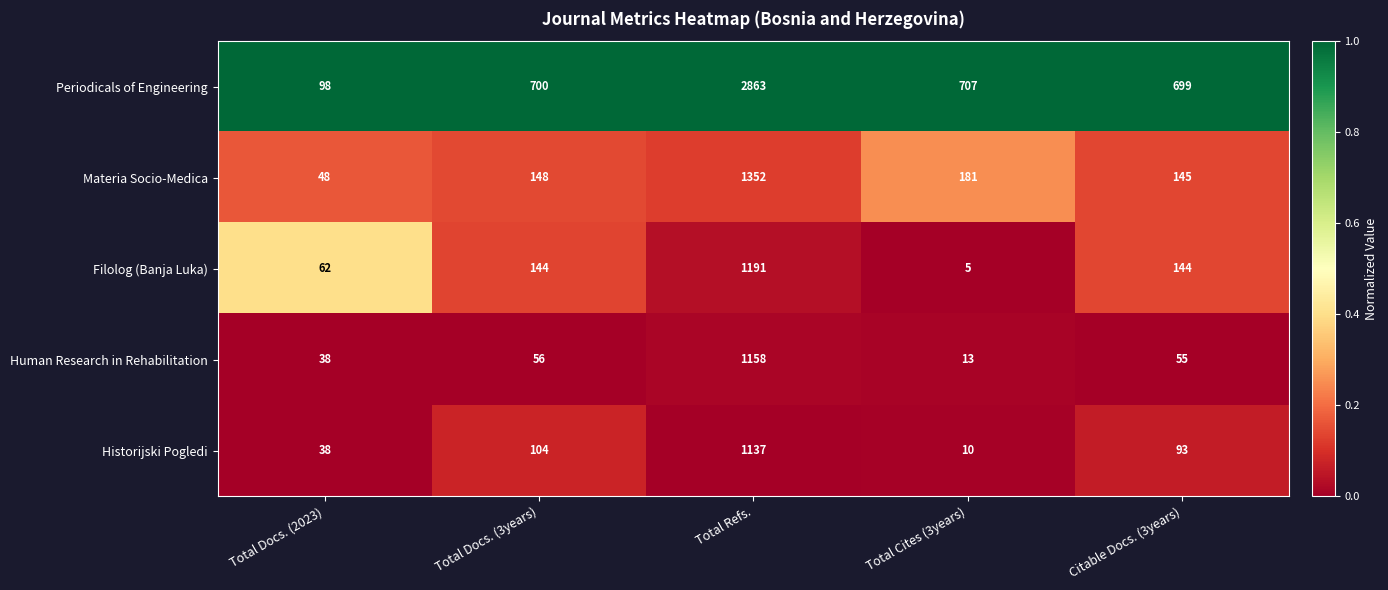

List the series in order of their peak value, lowest first.

Historijski Pogledi, Human Research in Rehabilitation, Filolog (Banja Luka), Materia Socio-Medica, Periodicals of Engineering